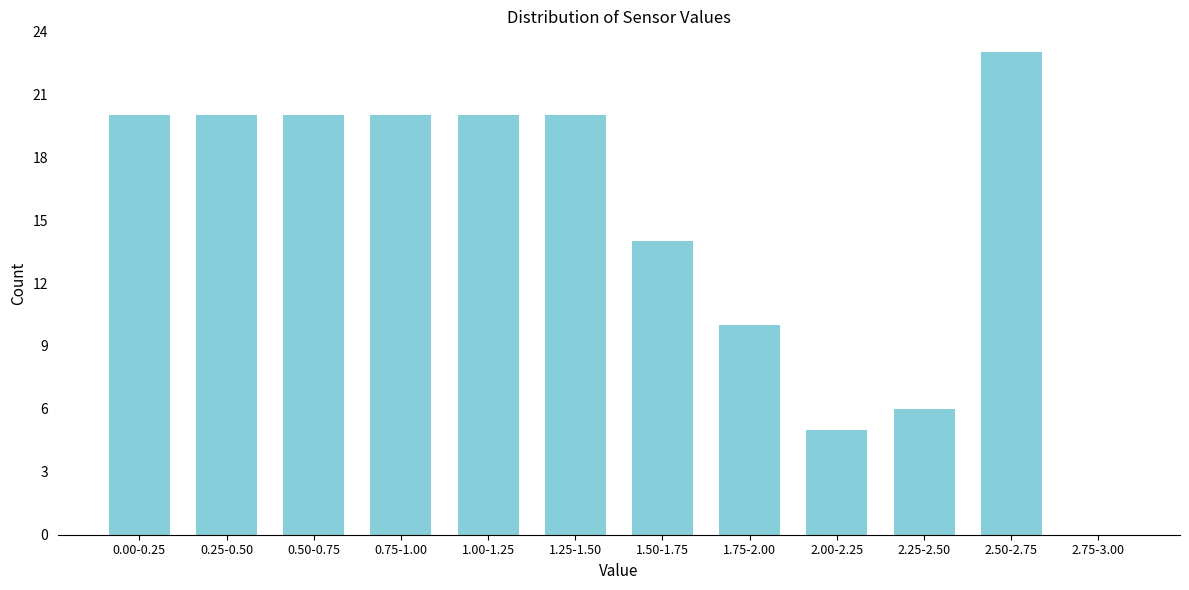

Reading left to right, extract all data points from this chart.

0.00-0.25=20	0.25-0.50=20	0.50-0.75=20	0.75-1.00=20	1.00-1.25=20	1.25-1.50=20	1.50-1.75=14	1.75-2.00=10	2.00-2.25=5	2.25-2.50=6	2.50-2.75=23	2.75-3.00=0